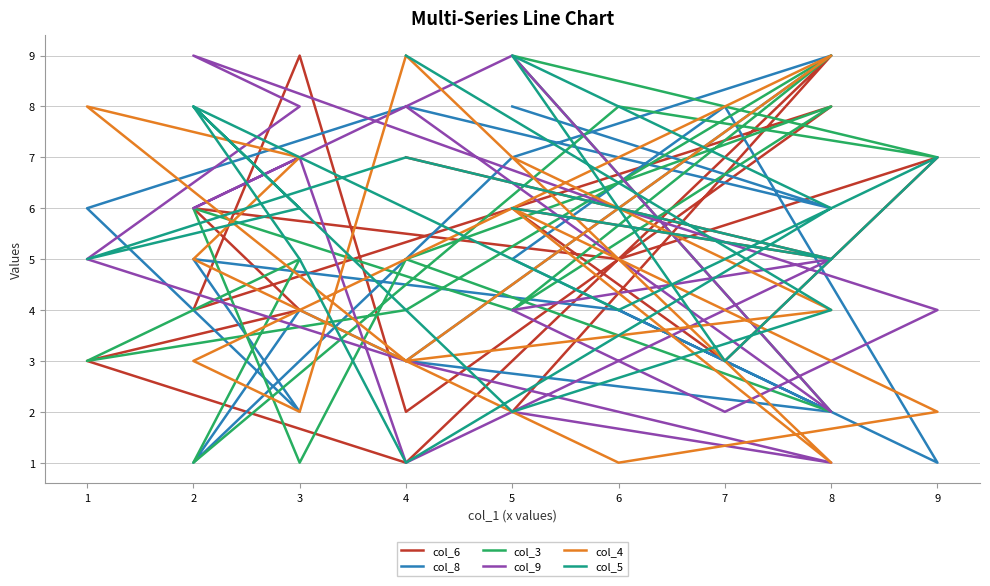

At which category does col_3 reach its first local peak?

8